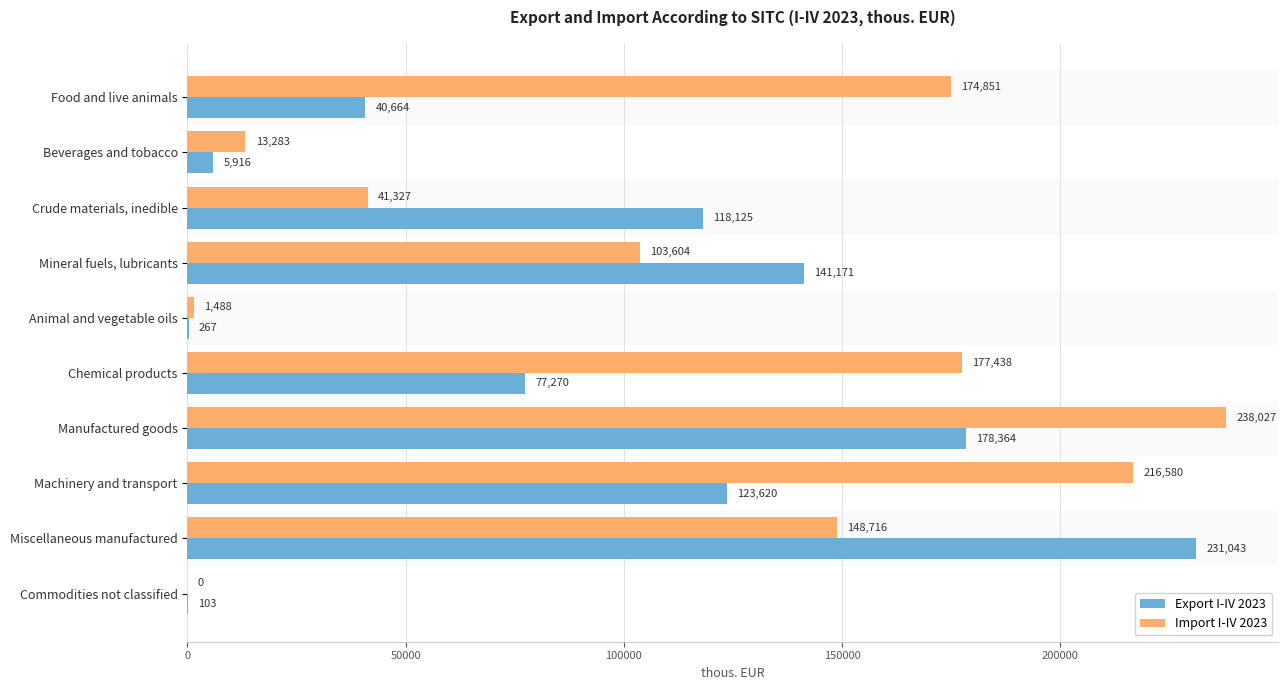

What is the sum of all Export I-IV 2023 values?

916543